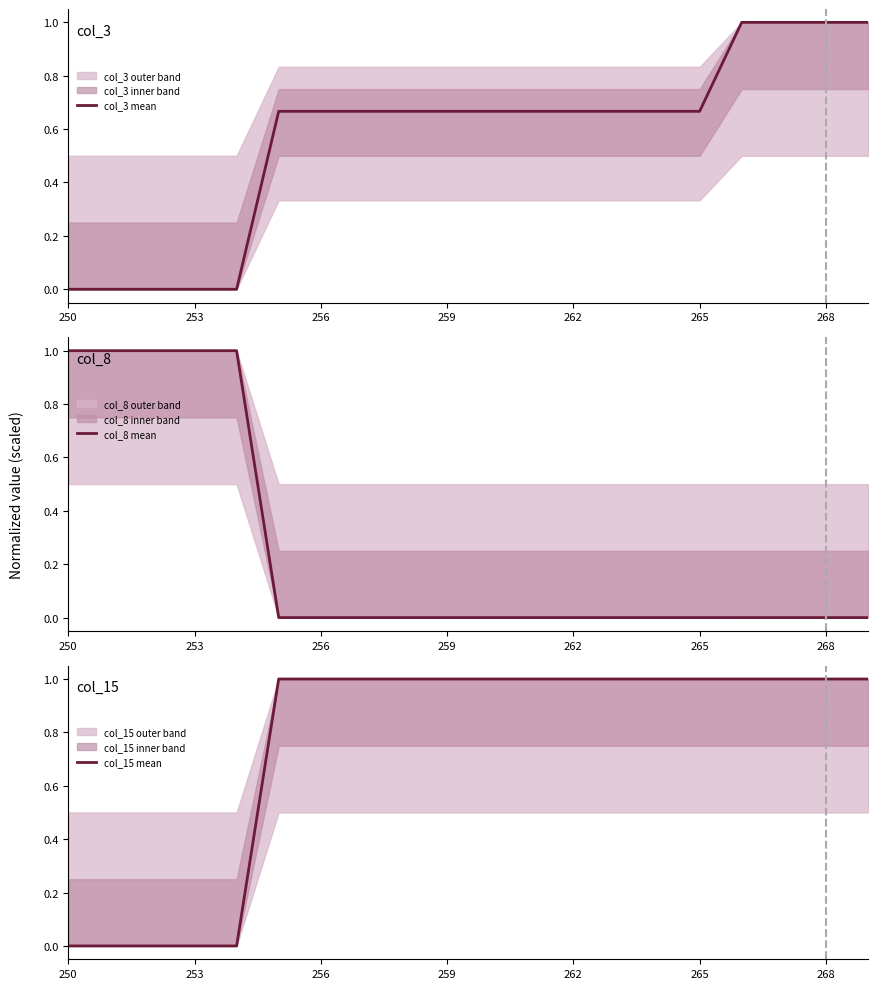

How many lines are shown in the chart?

3